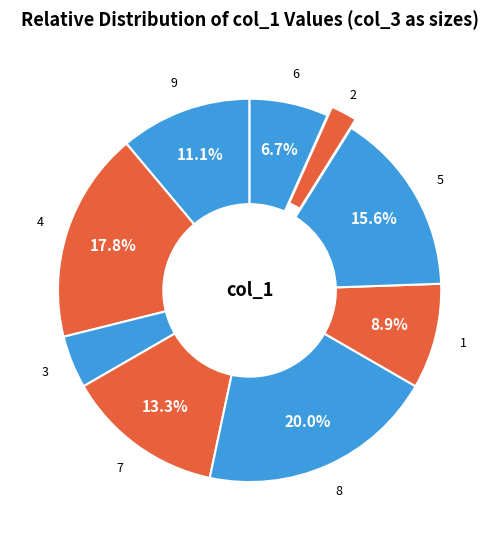

Combined, do 8 and 6 account for over 50%?

No